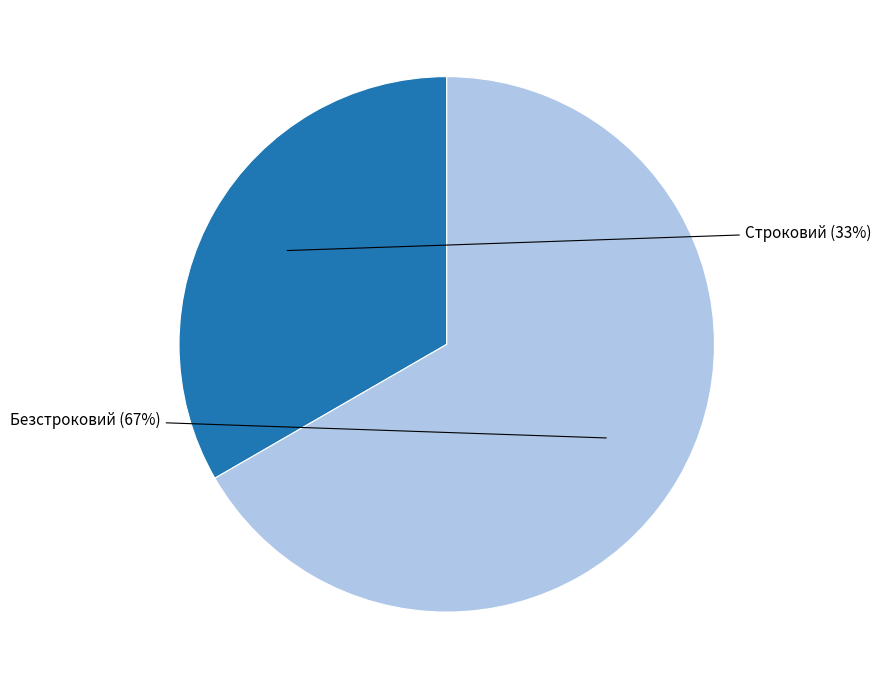

What is the majority slice?

Безстроковий